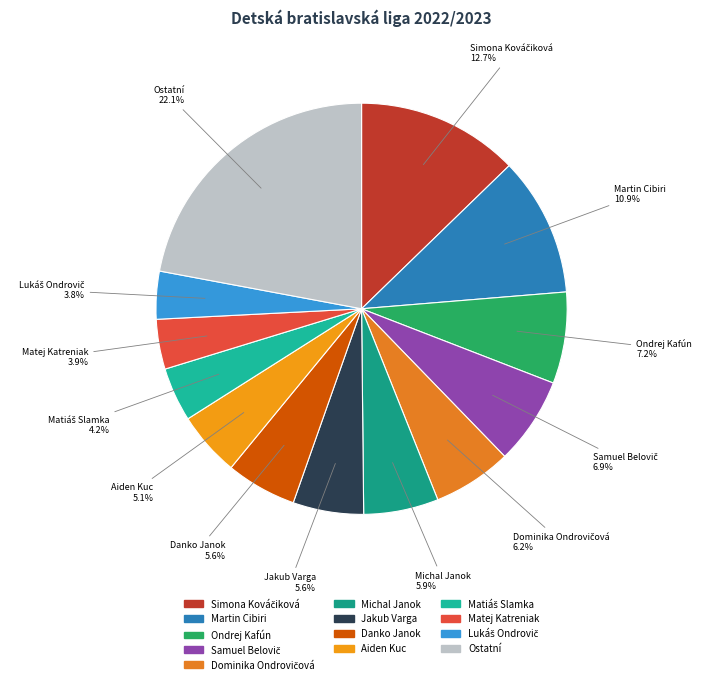

Count the number of slices in the pie.

13